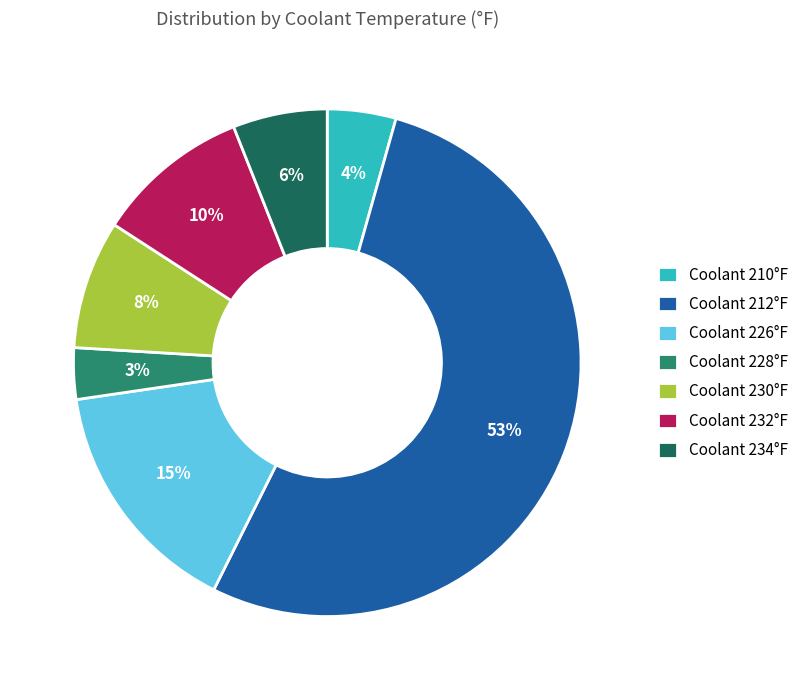

To the nearest percent, what portion does Coolant 234°F represent?

6%